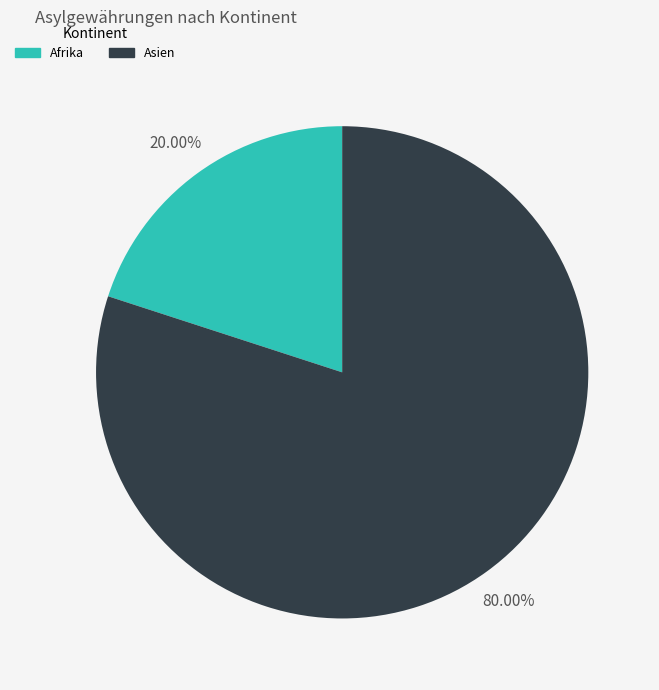

Is there a majority slice in this chart?

Yes